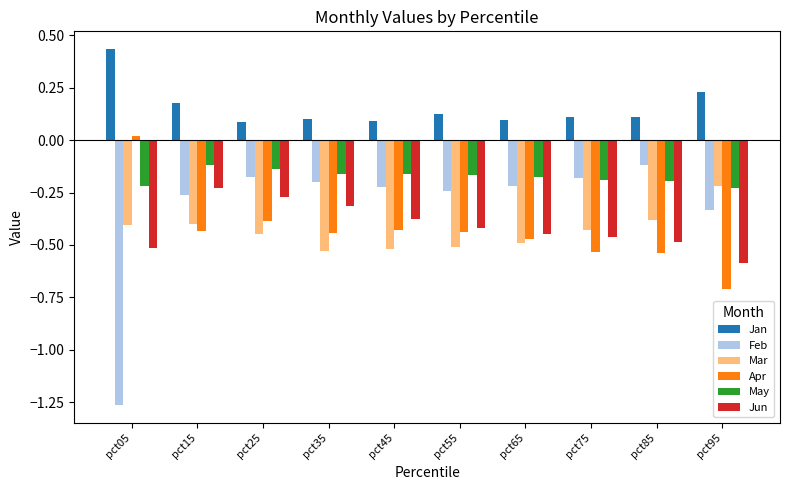

Are the bars horizontal?

No